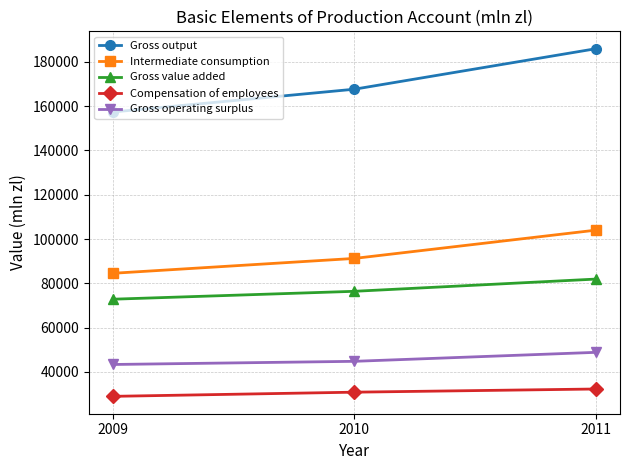

True or false: Gross value added has a value of 113862 at 2009.

False